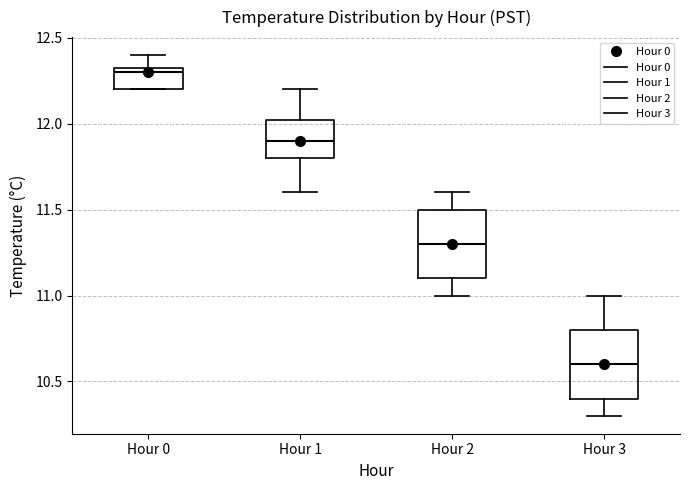

Where does the upper whisker of the box for Hour 1 end on the y-axis? The values are not printed on the chart, so give them approximately, as read against the axis.

12.20